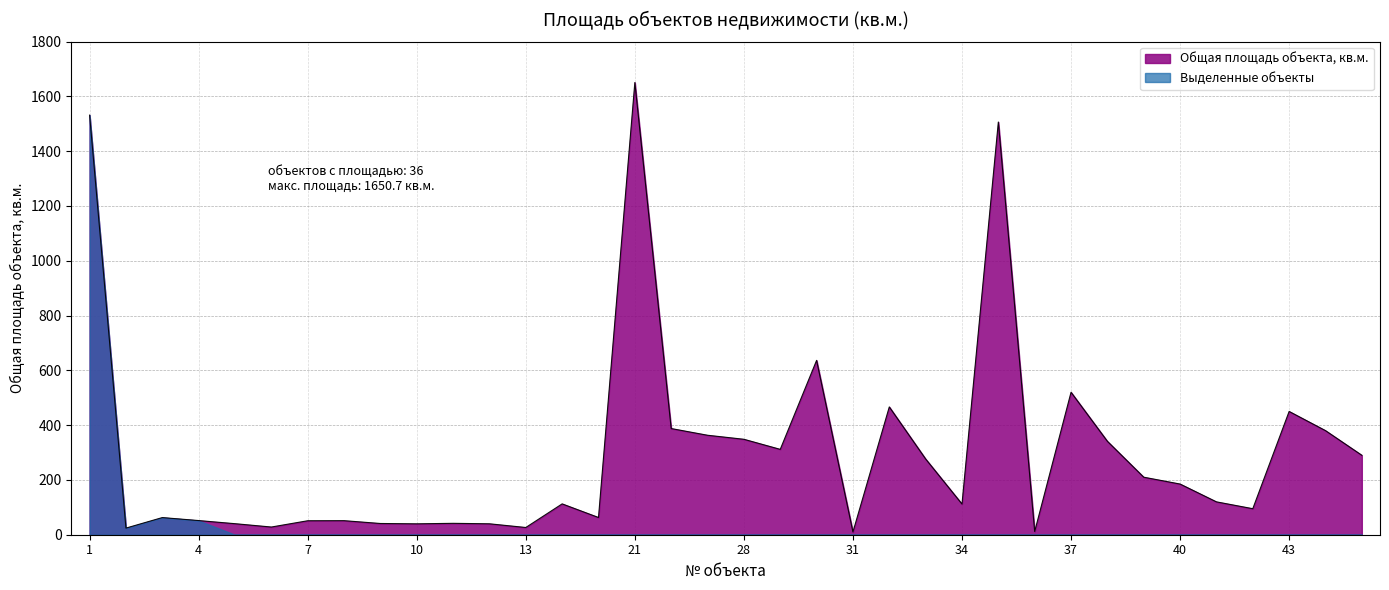

How many points are lower than both their immediate neighbors (excluding endpoints)?

10